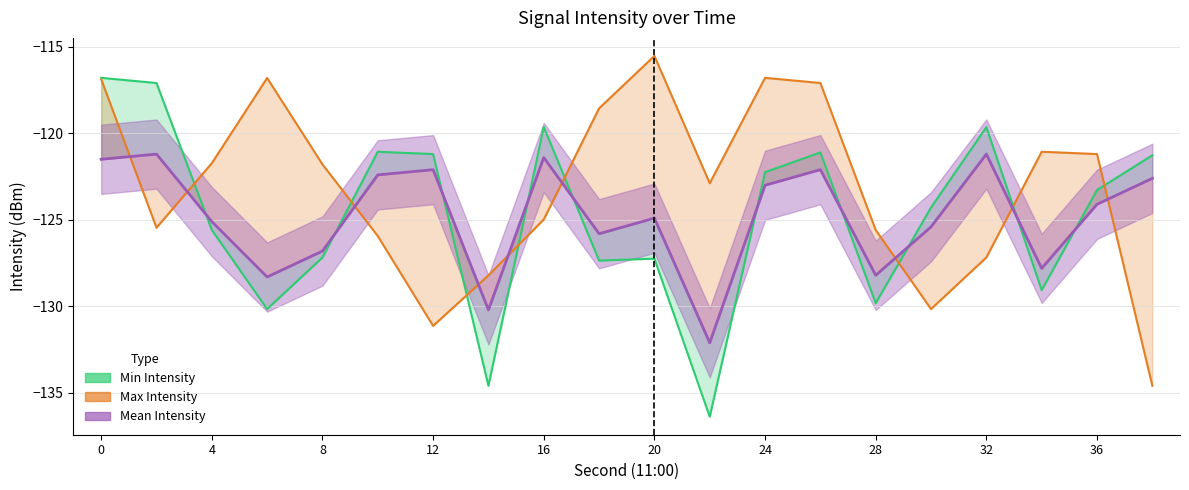

How many interior local peaks does the Mean Intensity series have?

6